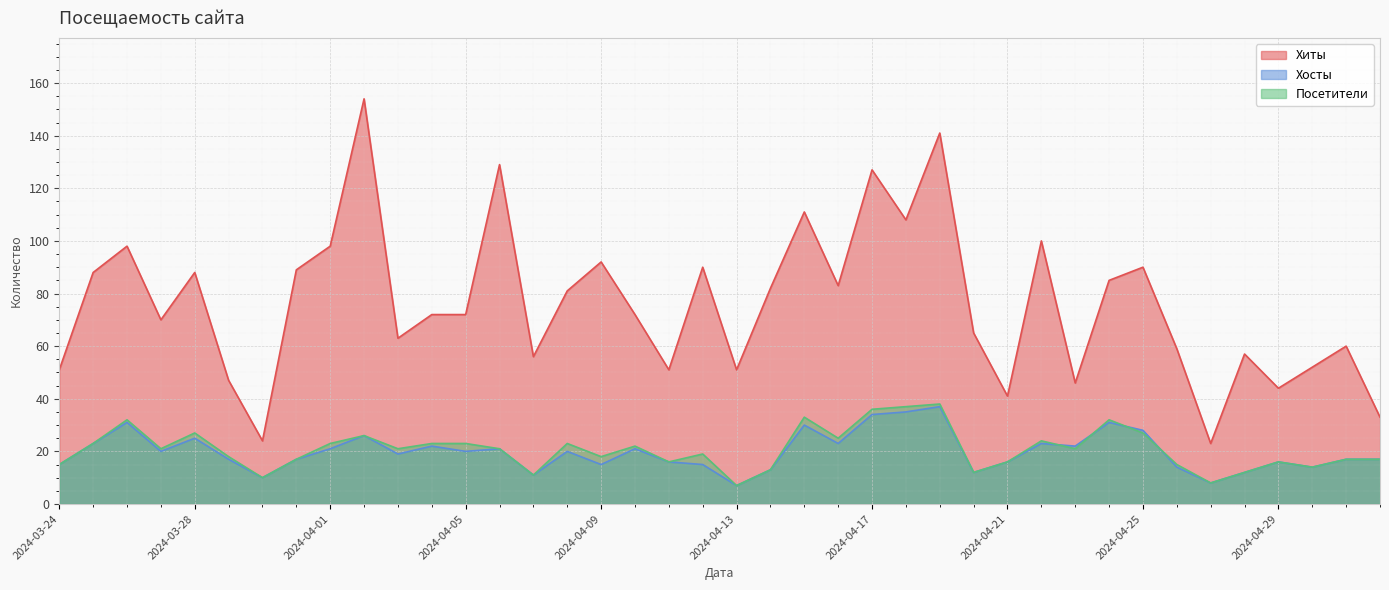

At which category does the chart reach its peak across all series?

2024-04-02